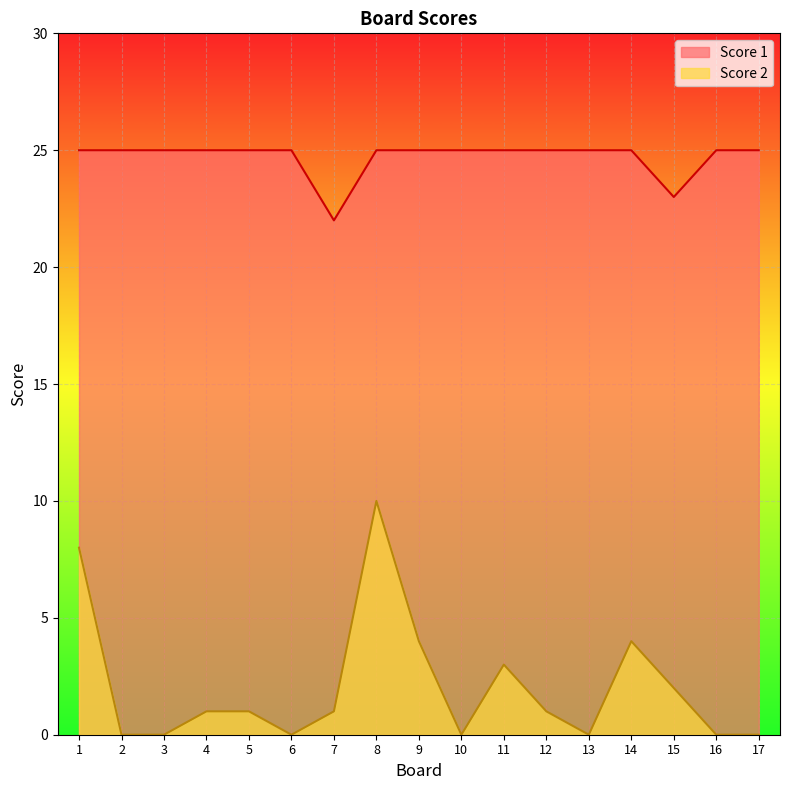

Does the chart display data point markers on the line(s)?

No